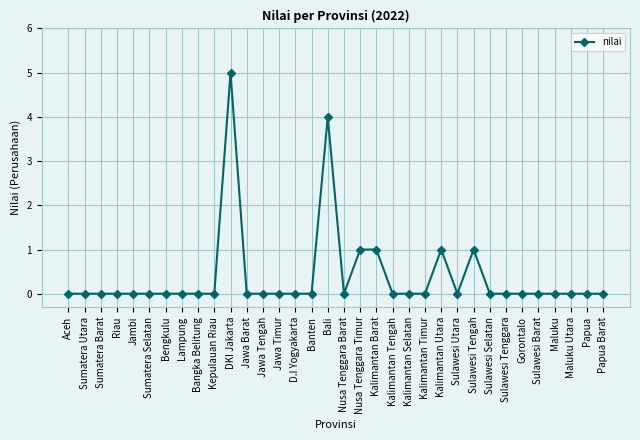

The chart shows a value of 0 at Sulawesi Tenggara. True or false?

True